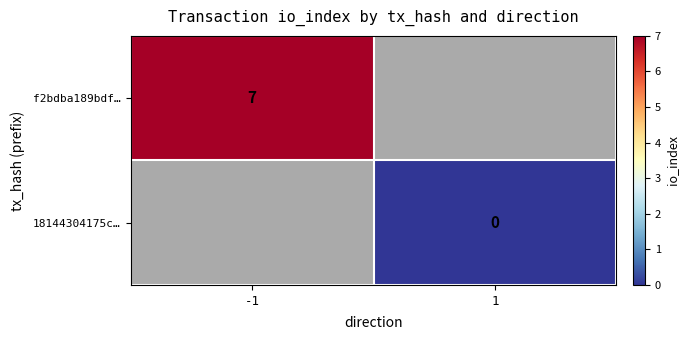

The f2bdba189bdf… series shows 7.0 at -1. True or false?

True